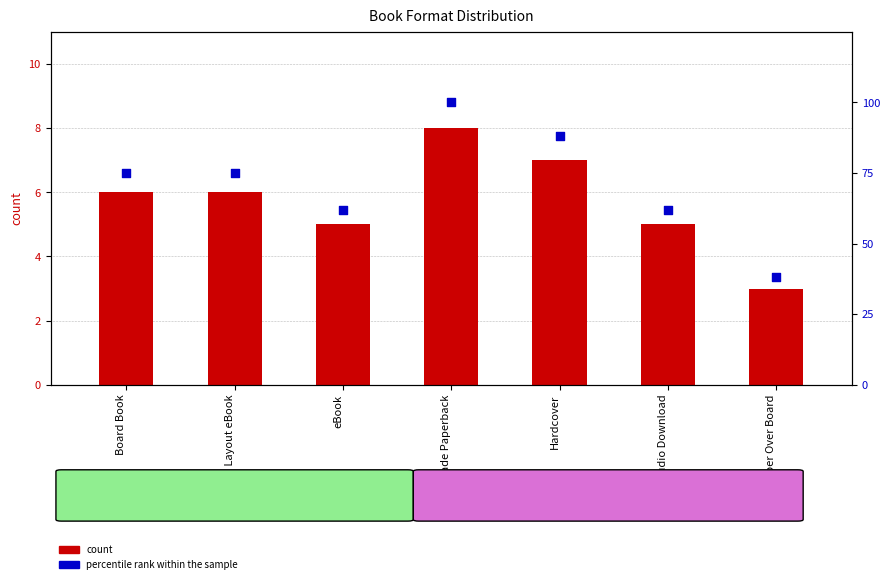

At which category is the sum across all series the highest?

Trade Paperback